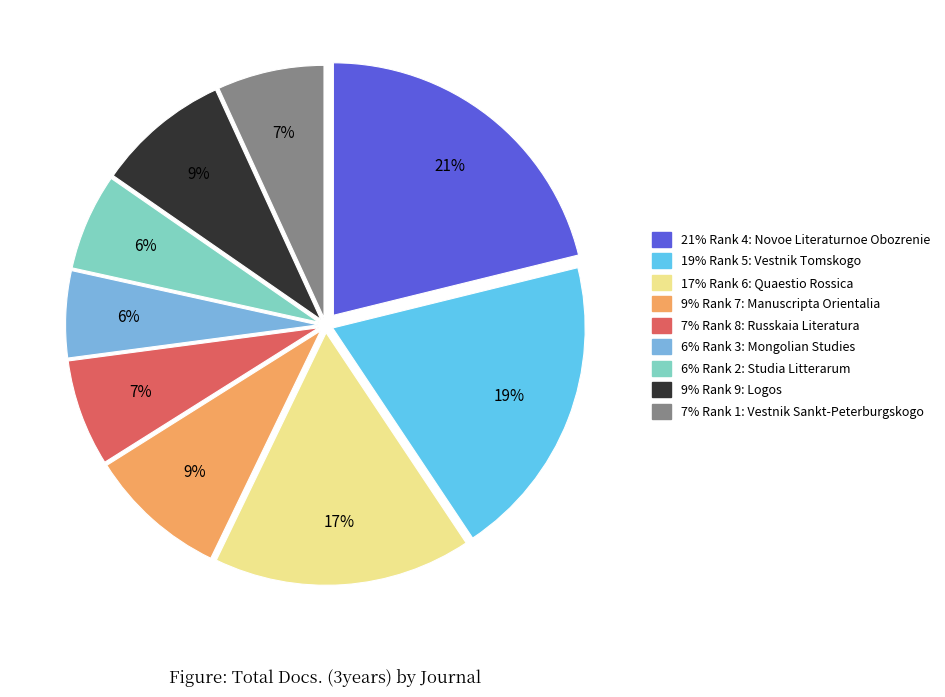

Is there a majority slice in this chart?

No